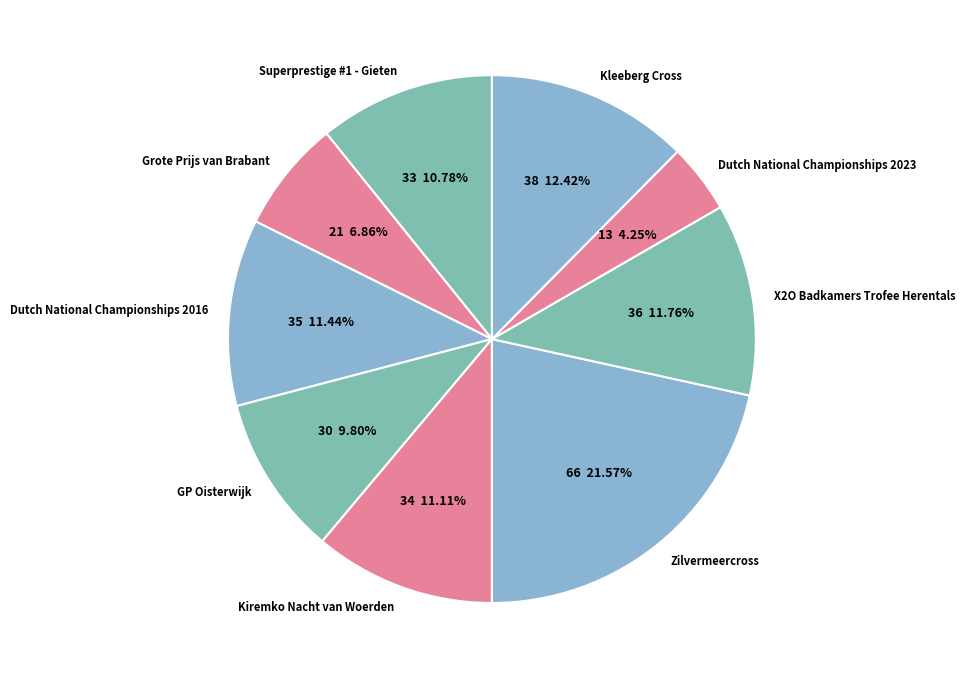

What percentage is the Dutch National Championships 2023 slice, to the nearest percent?

4%